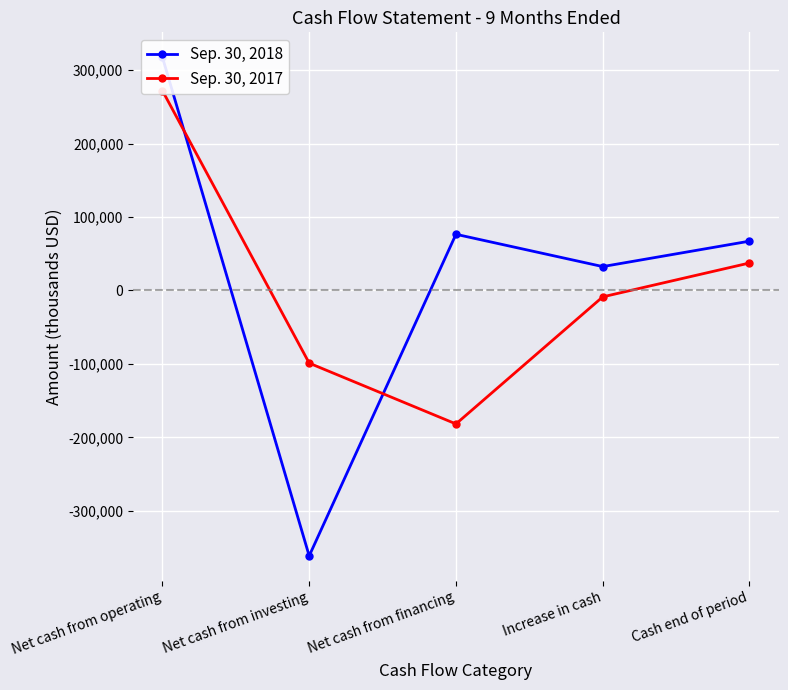

How many values in the Sep. 30, 2017 series are below -8751?

2